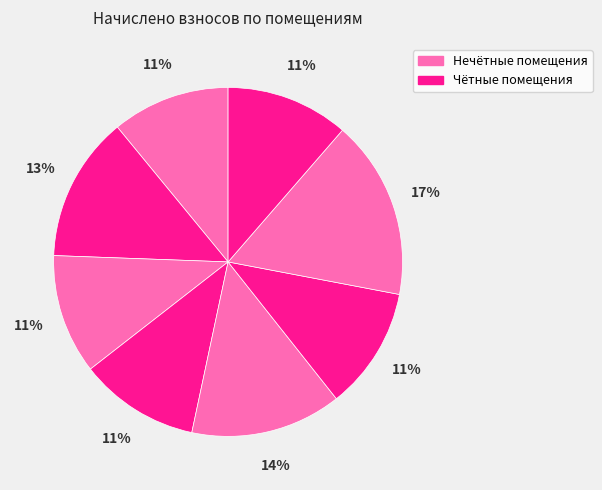

How many slices are in this pie chart?

8